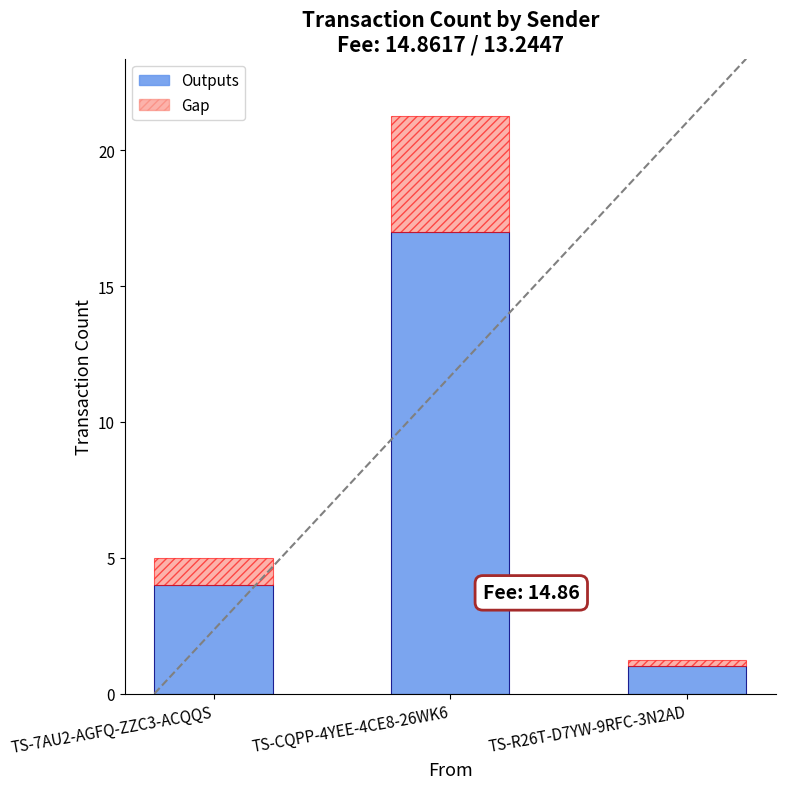

Approximately how many times larger is the value at TS-R26T-D7YW-9RFC-3N2AD compared to TS-7AU2-AGFQ-ZZC3-ACQQS?

0.2